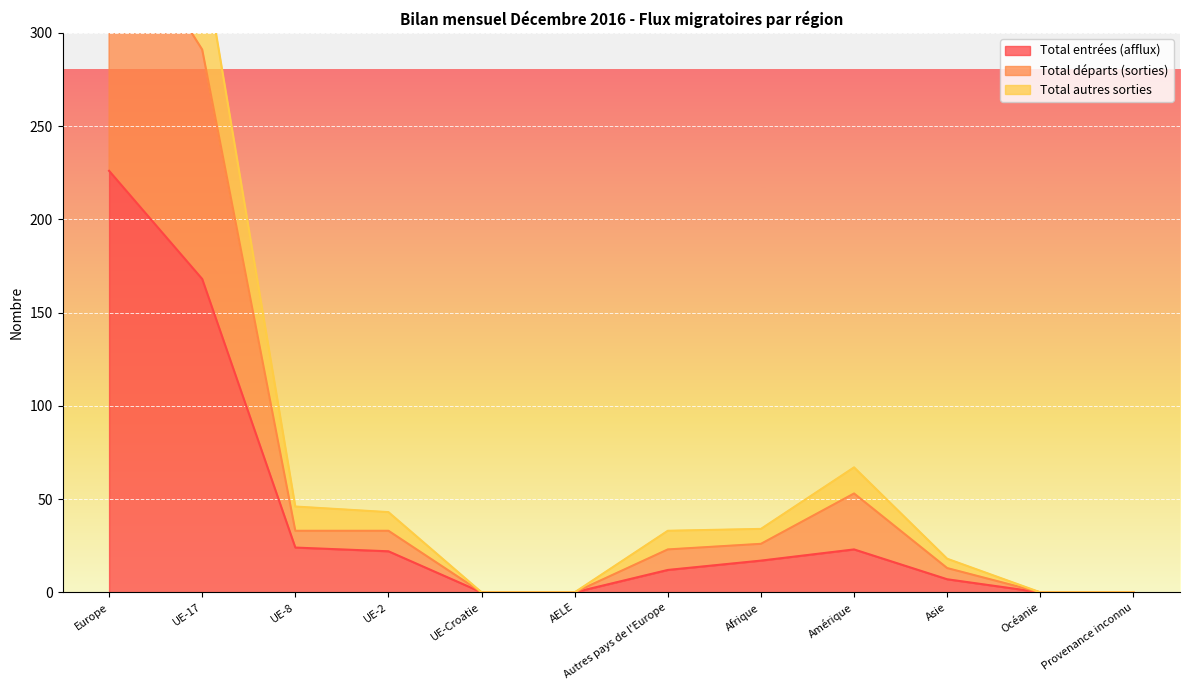

What is the sum of the Total départs (sorties) values at Europe and Asie?

383